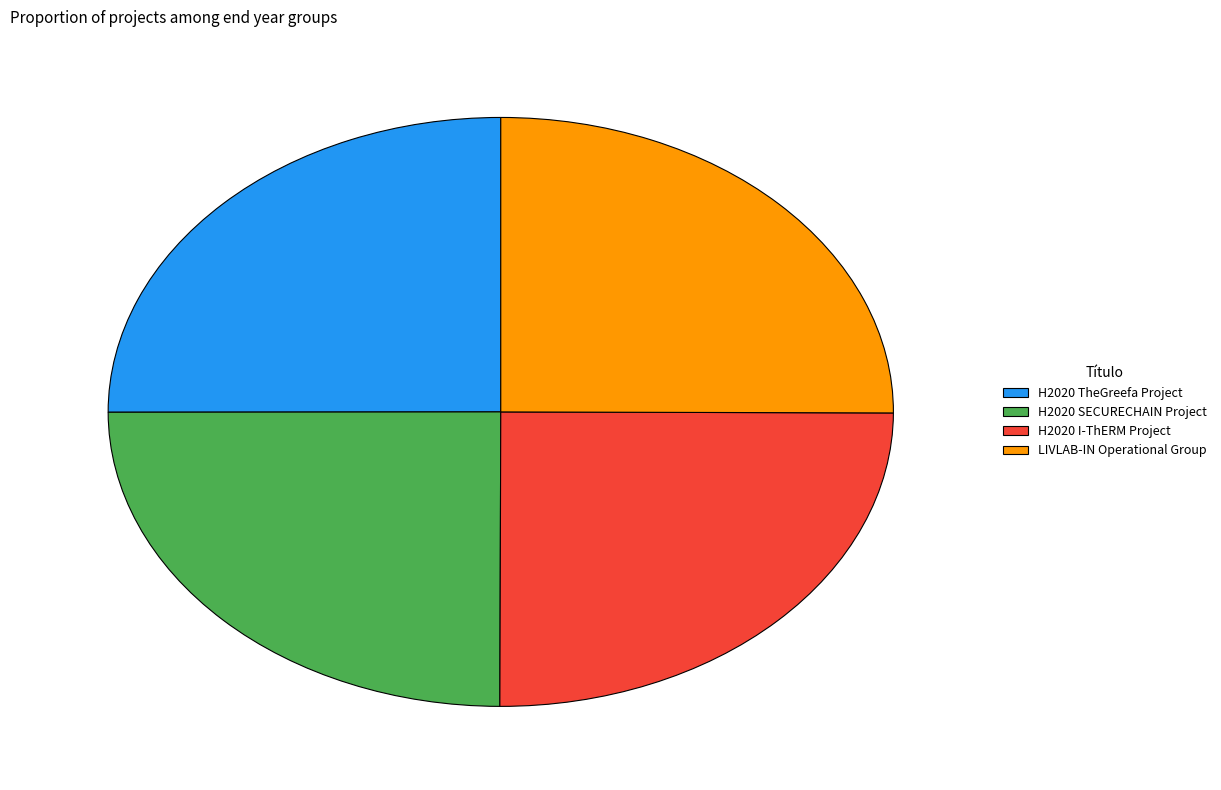

The H2020 I-ThERM Project slice represents 25% of the pie. True or false?

True